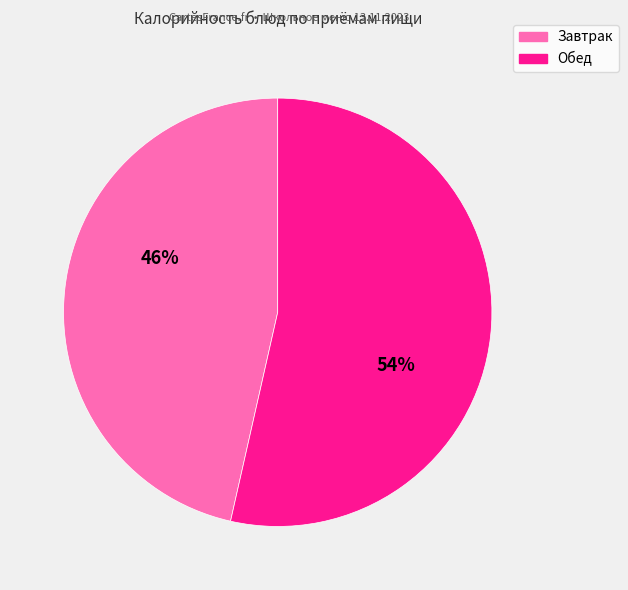

Is there a majority slice in this chart?

Yes